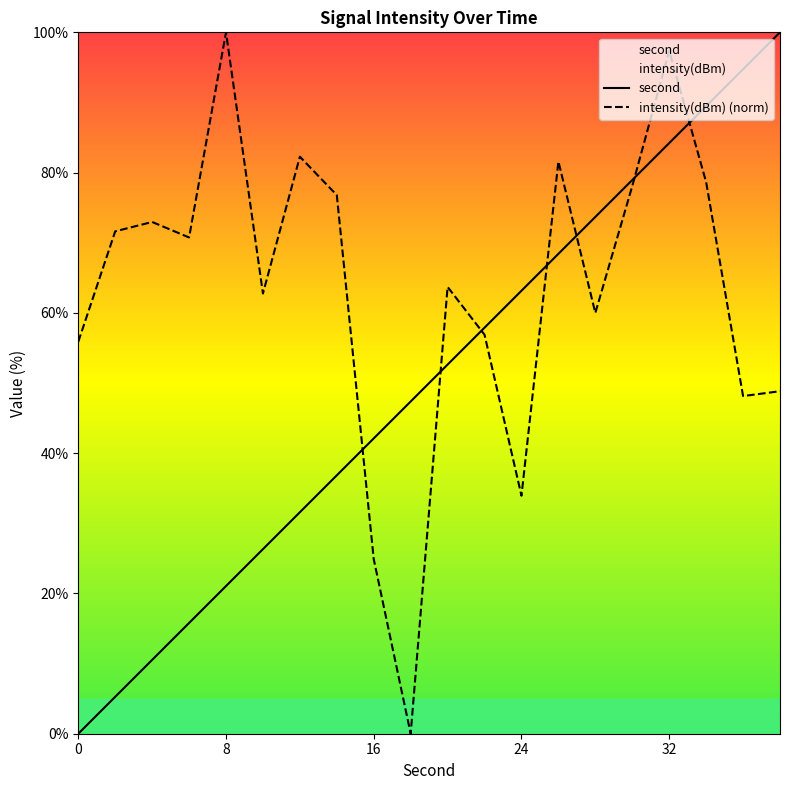

After their last crossing, which series has the higher values: second or intensity(dBm)?

second